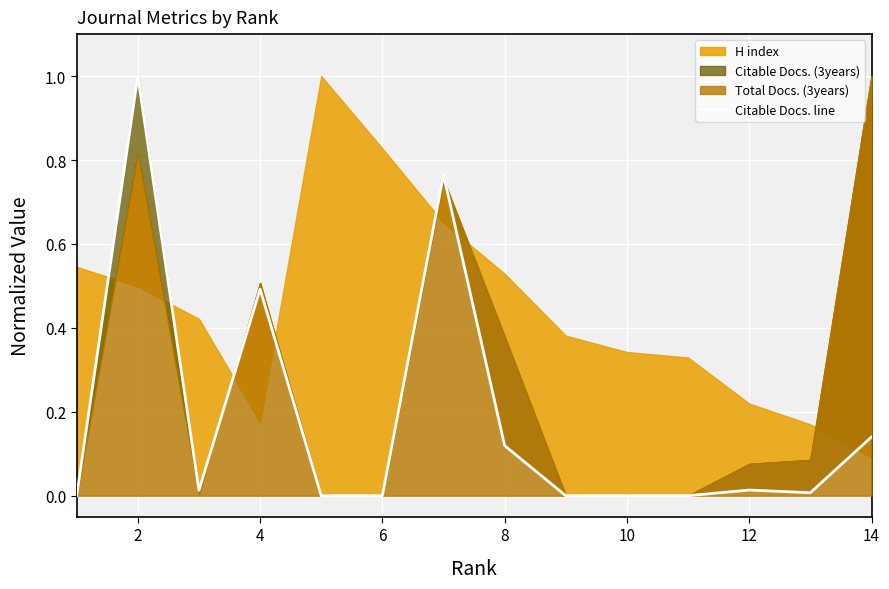

Does the chart display data point markers on the line(s)?

No